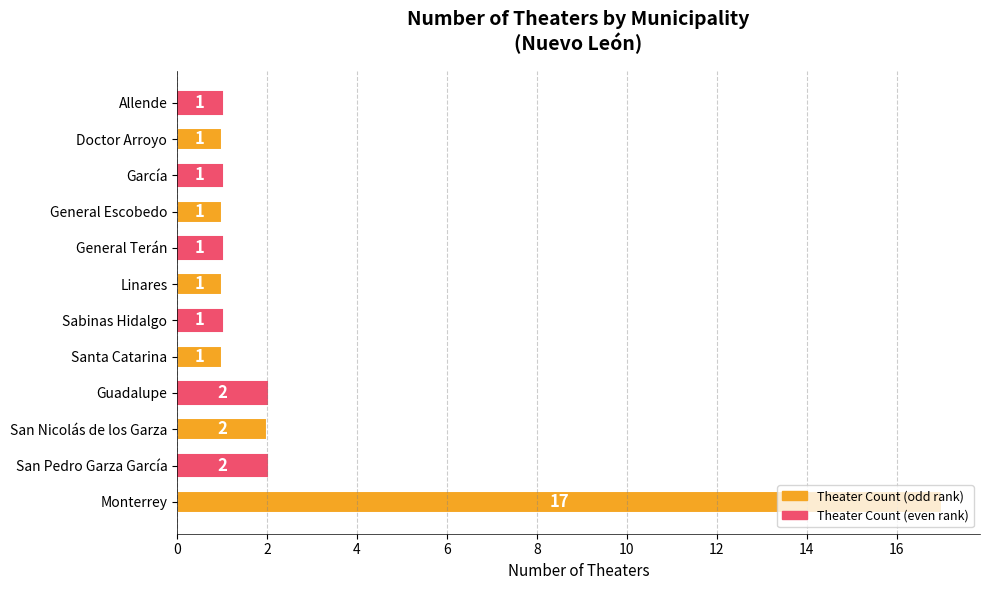

What is the ratio of the value at Allende to the value at San Pedro Garza García?

0.5